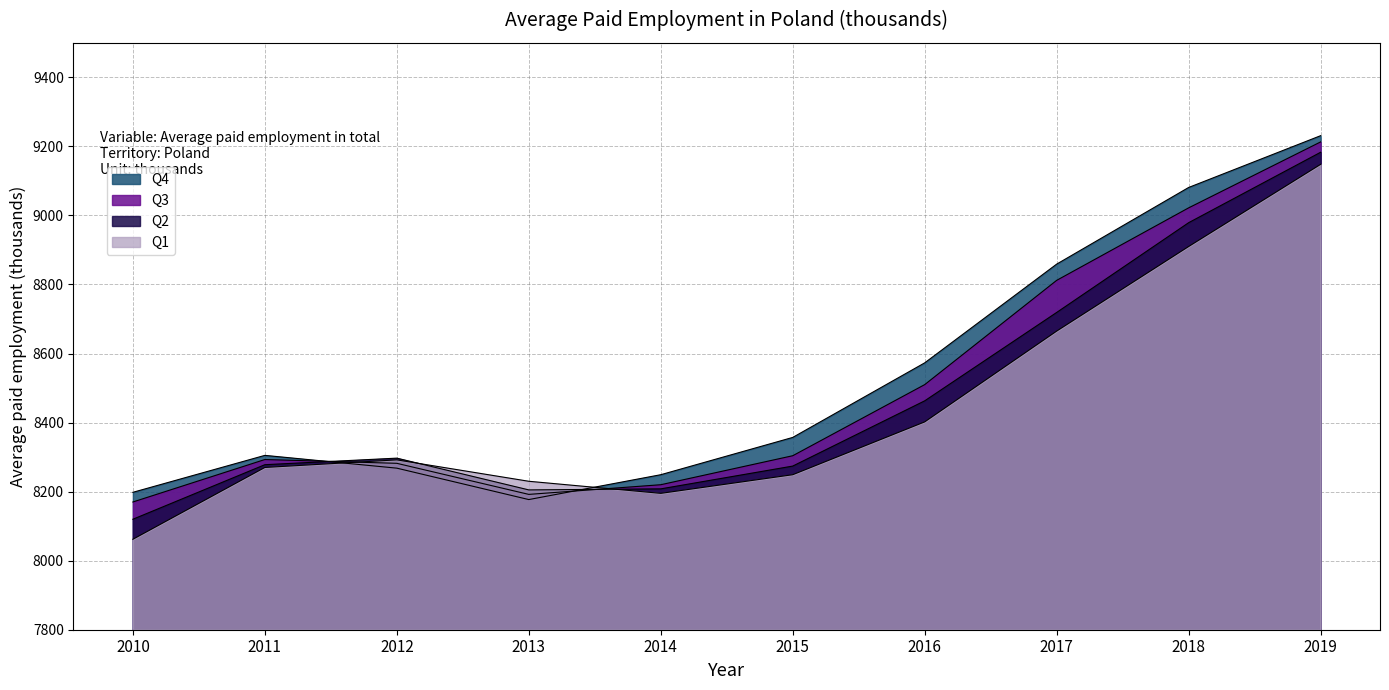

What is the spread (max minus min) of values at 2011?

35